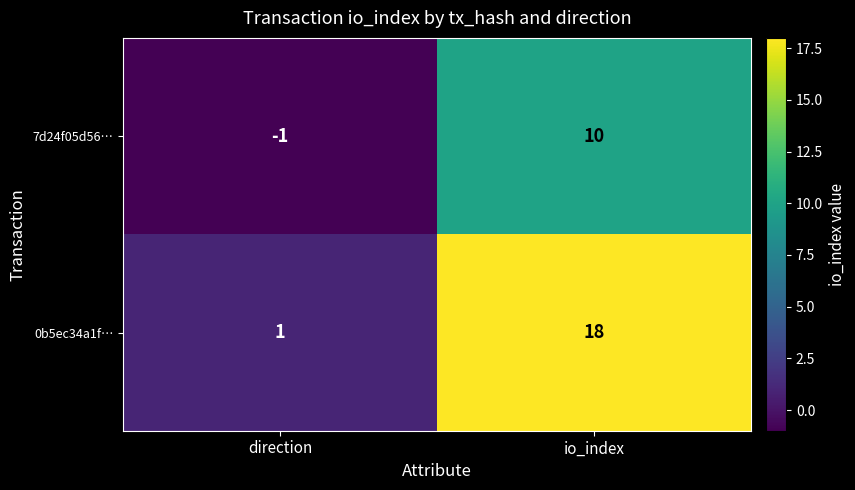

Reading right to left, list all the values displayed in this chart.

7d24f05d56…: 10	-1
0b5ec34a1f…: 18	1